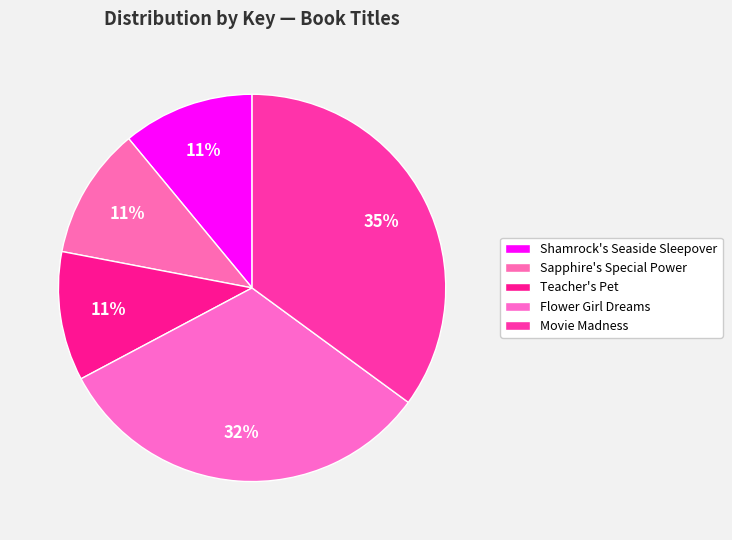

Is there any slice that represents more than half of the pie?

No